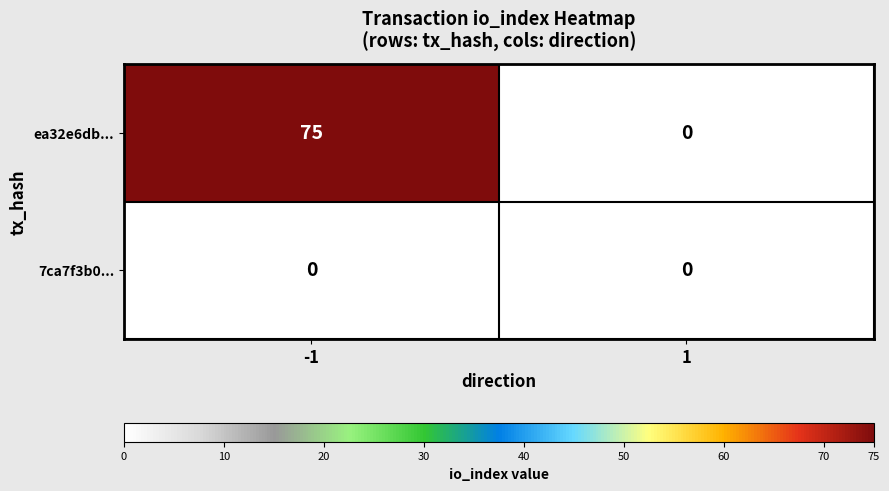

The ea32e6db... series shows 99 at -1. True or false?

False